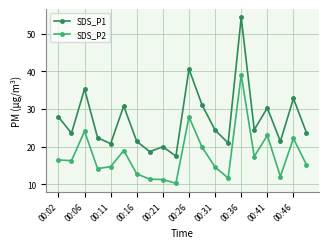

Which series has the largest total across all categories?

SDS_P1